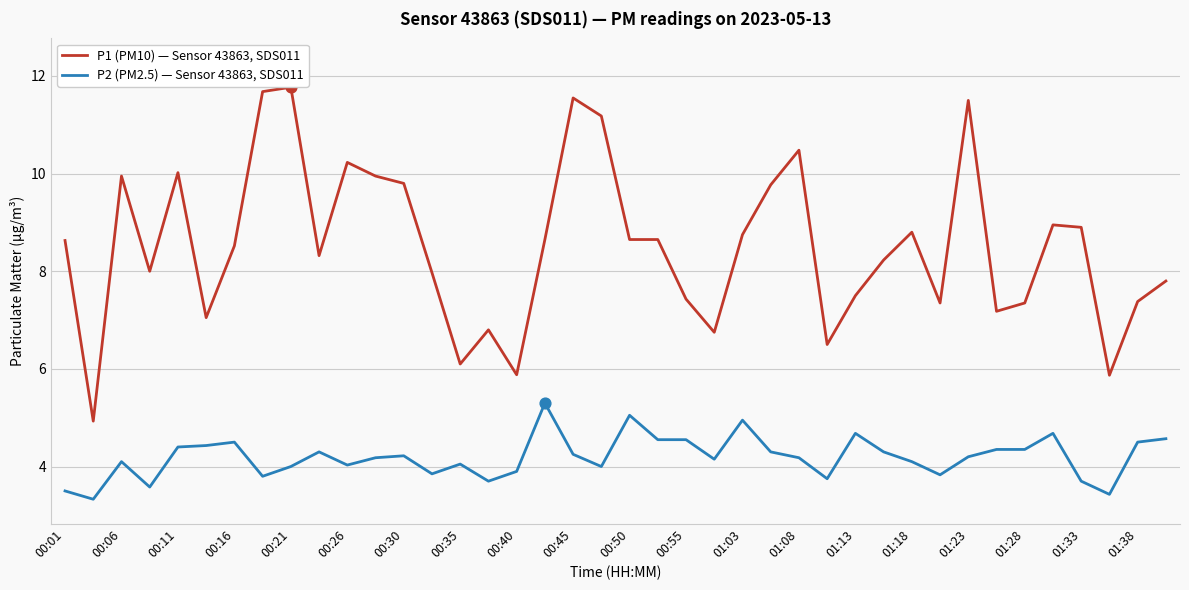

Which series has the largest total across all categories?

P1 (PM10) — Sensor 43863, SDS011